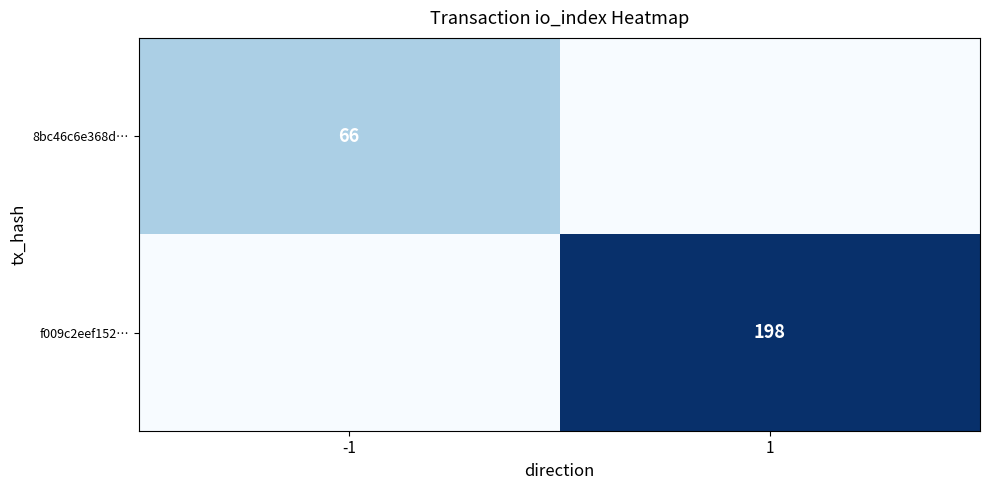

The value of f009c2eef152… at 1 is 198. True or false?

True